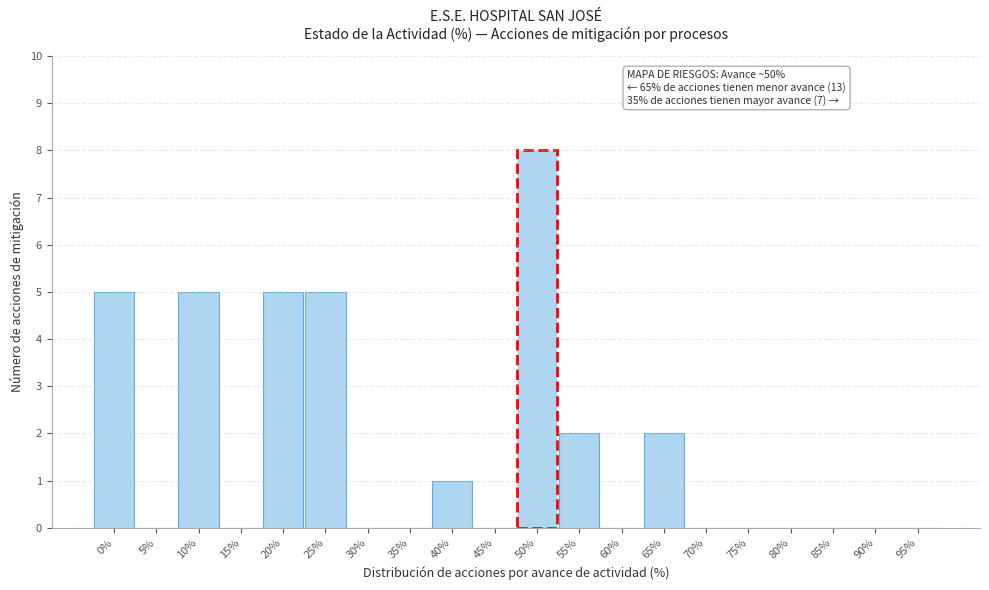

Reading left to right, extract all data points from this chart.

0%=5	5%=0	10%=5	15%=0	20%=5	25%=5	30%=0	35%=0	40%=1	45%=0	50%=8	55%=2	60%=0	65%=2	70%=0	75%=0	80%=0	85%=0	90%=0	95%=0